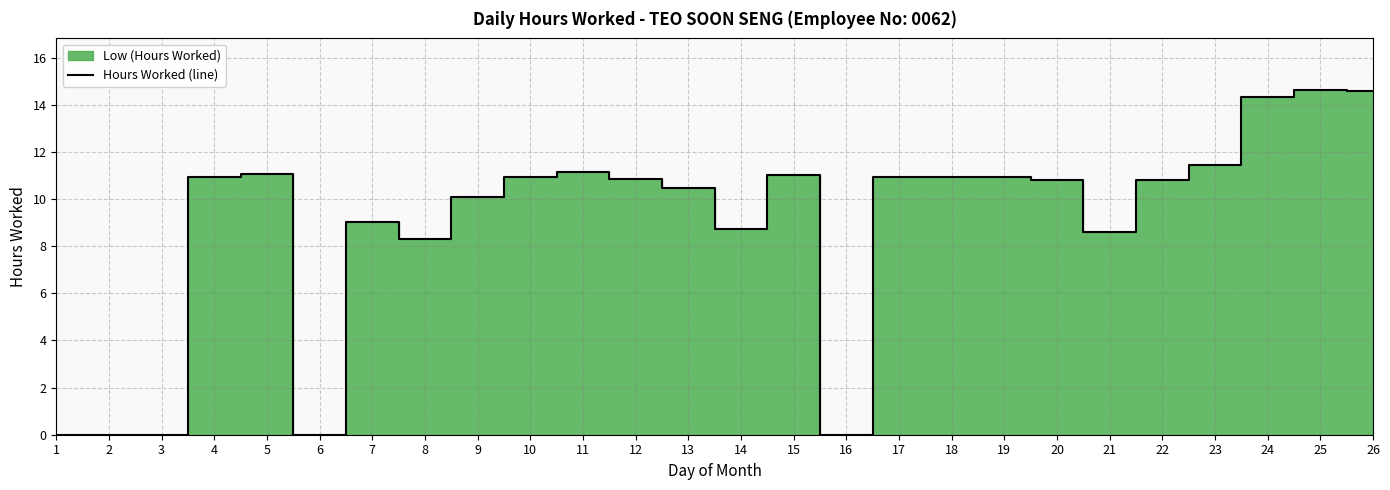

What is the difference between the values at 2 and 19?

10.9